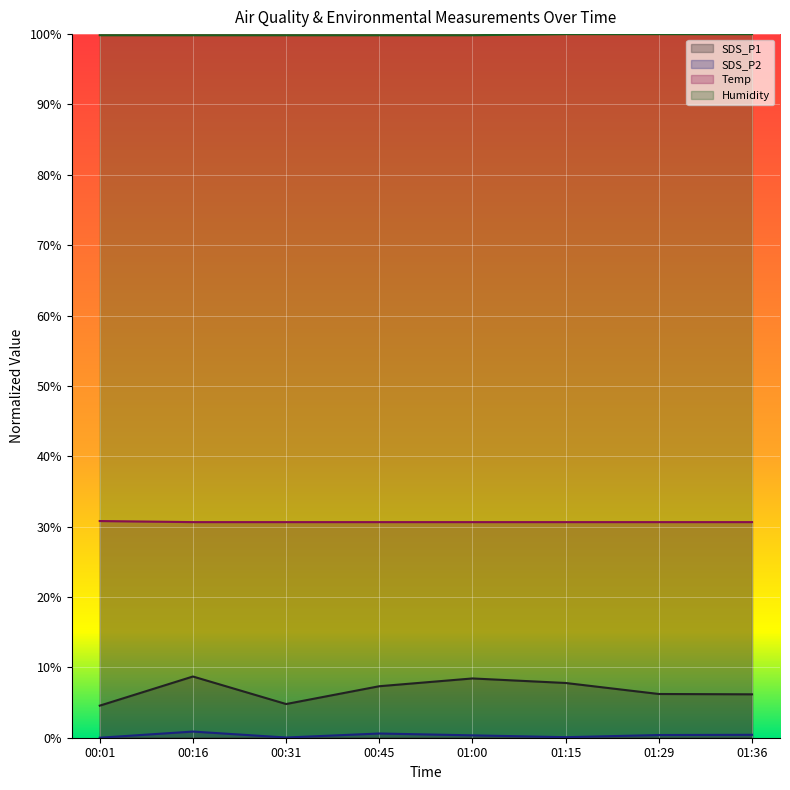

What are all the series names shown in the legend?

SDS_P1, SDS_P2, Temp, Humidity